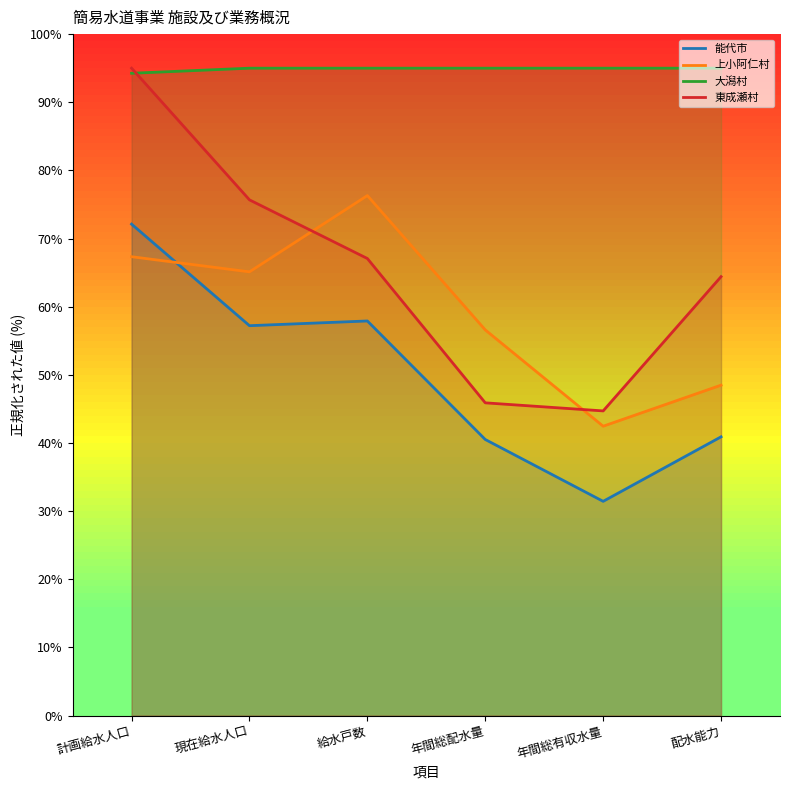

What is the label of the 4th point from the left?

年間総配水量